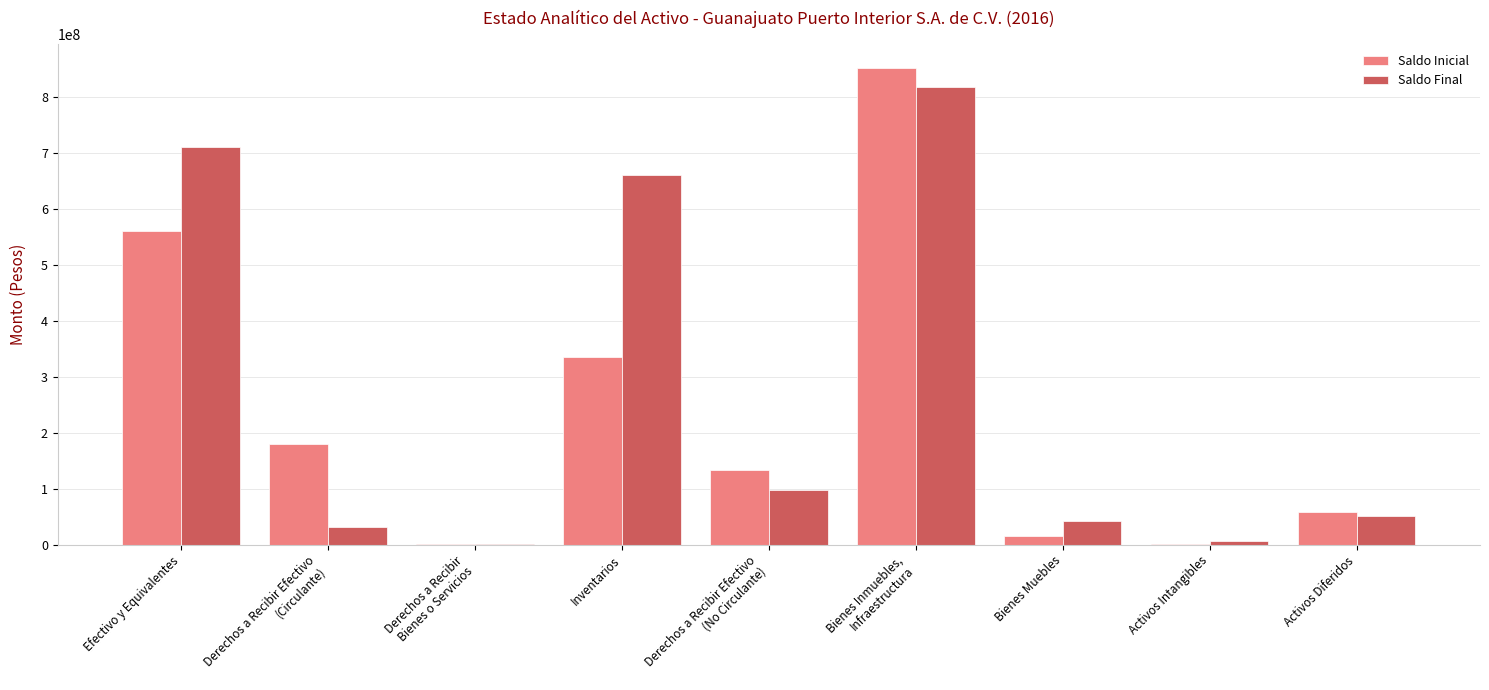

What is the total value across all series at Efectivo y Equivalentes?

1270174716.8